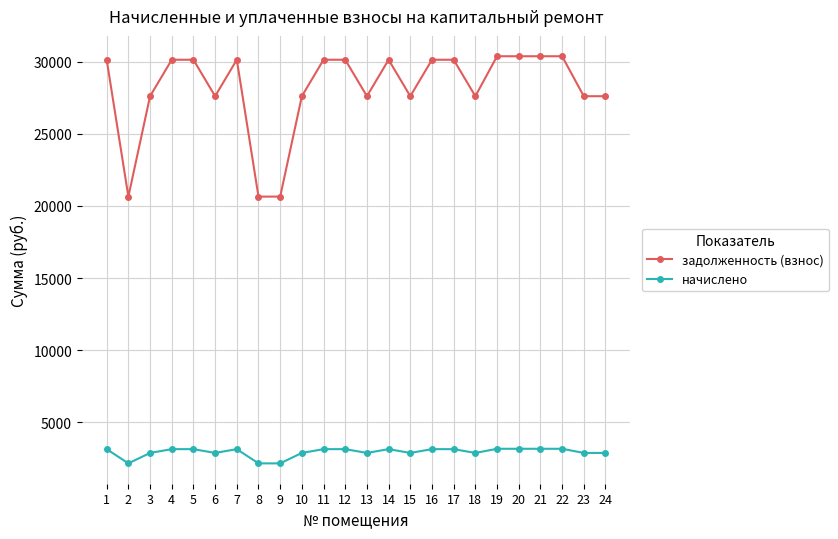

Which series changed the most between 13 and 21?

задолженность (взнос)